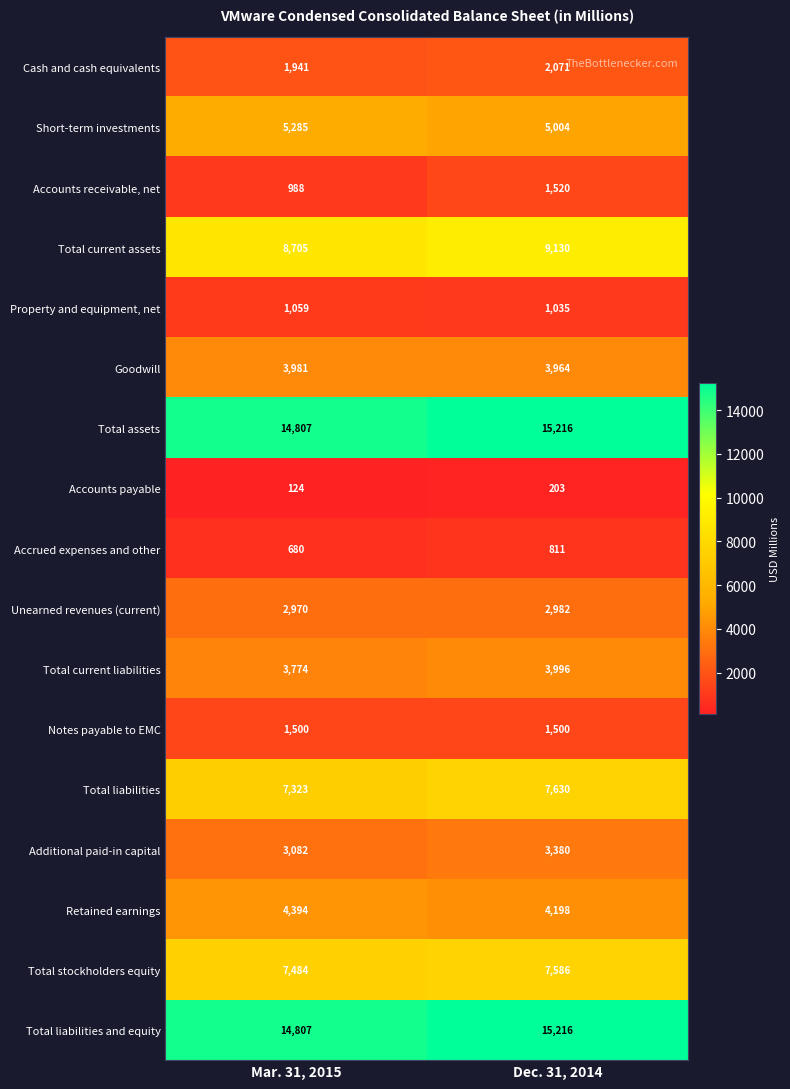

List the labels in order of Accrued expenses and other value, largest first.

Dec. 31, 2014, Mar. 31, 2015